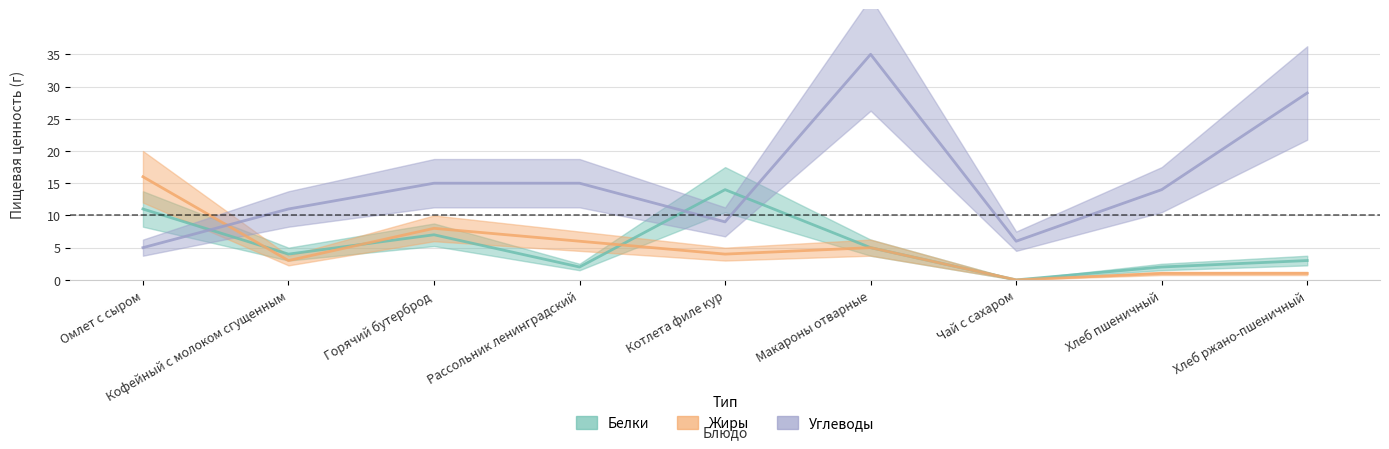

Reading right to left, extract all data points from this chart.

Белки: Хлеб ржано-пшеничный=3	Хлеб пшеничный=2	Чай с сахаром=0	Макароны отварные=5	Котлета филе кур=14	Рассольник ленинградский=2	Горячий бутерброд=7	Кофейный с молоком сгущенным=4	Омлет с сыром=11
Жиры: Хлеб ржано-пшеничный=1	Хлеб пшеничный=1	Чай с сахаром=0	Макароны отварные=5	Котлета филе кур=4	Рассольник ленинградский=6	Горячий бутерброд=8	Кофейный с молоком сгущенным=3	Омлет с сыром=16
Углеводы: Хлеб ржано-пшеничный=29	Хлеб пшеничный=14	Чай с сахаром=6	Макароны отварные=35	Котлета филе кур=9	Рассольник ленинградский=15	Горячий бутерброд=15	Кофейный с молоком сгущенным=11	Омлет с сыром=5